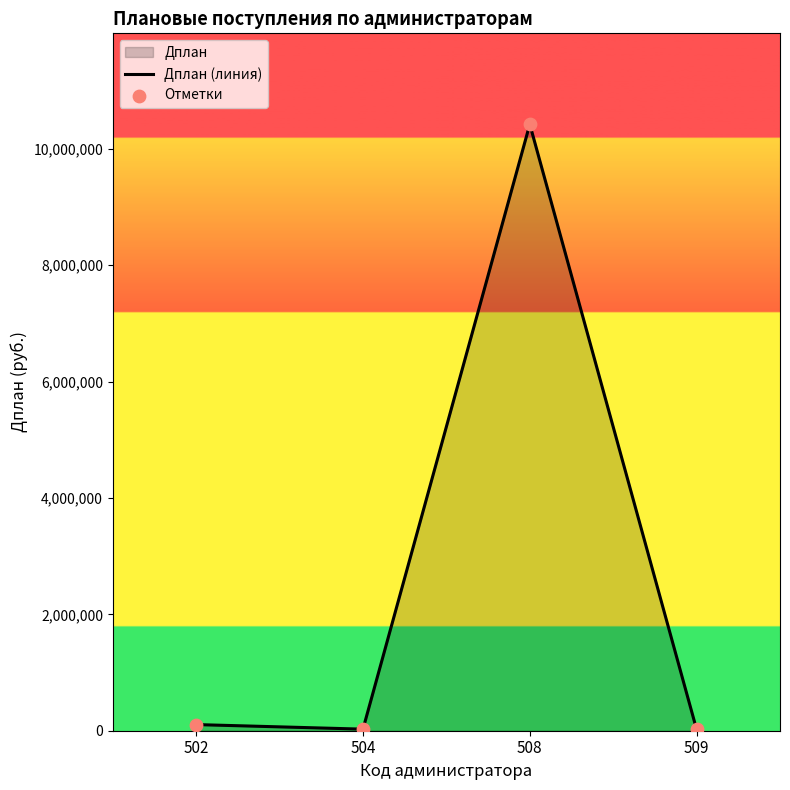

What is the total value across all series at 502?

211051.5